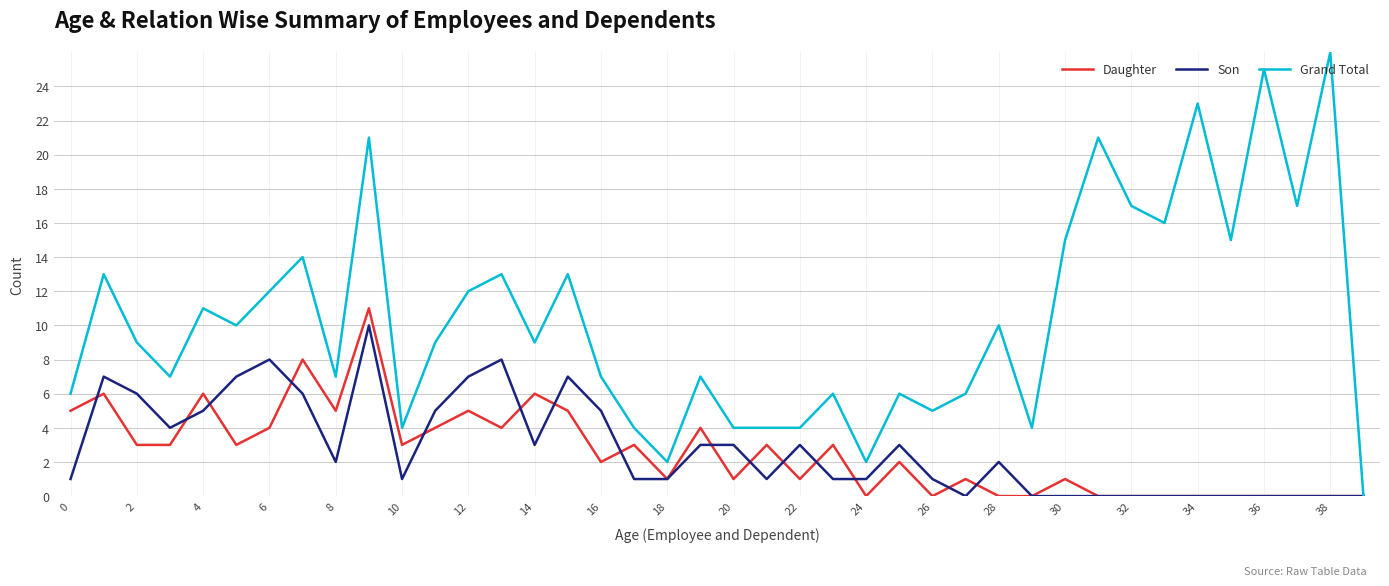

What is the maximum value shown in the chart?

26